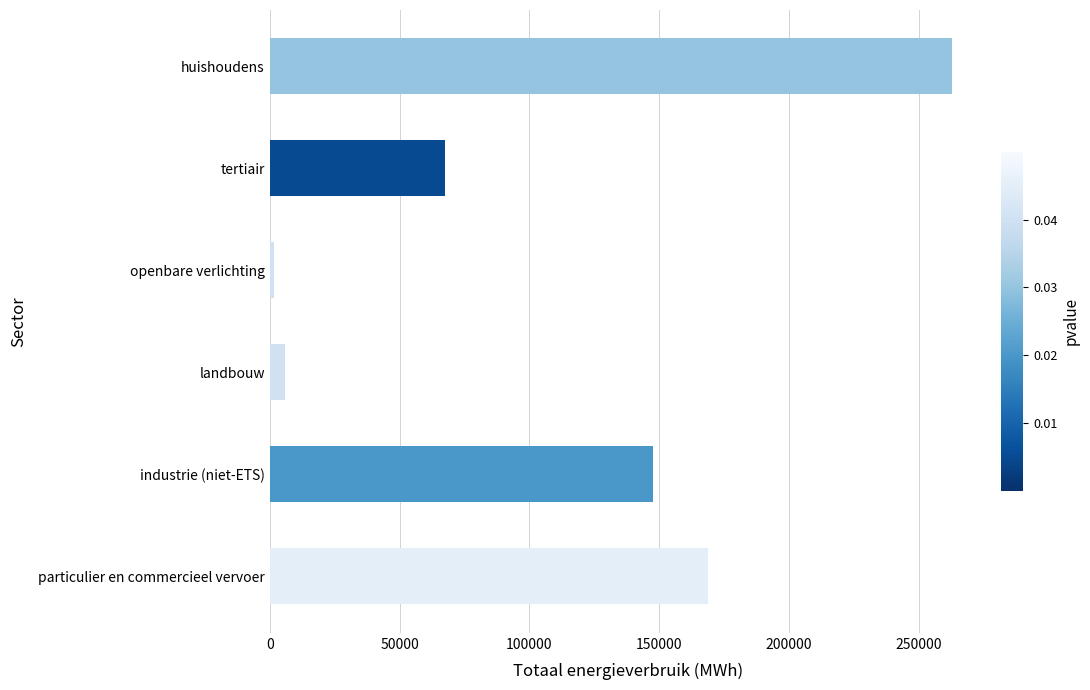

How many data points are less than 147792?

3